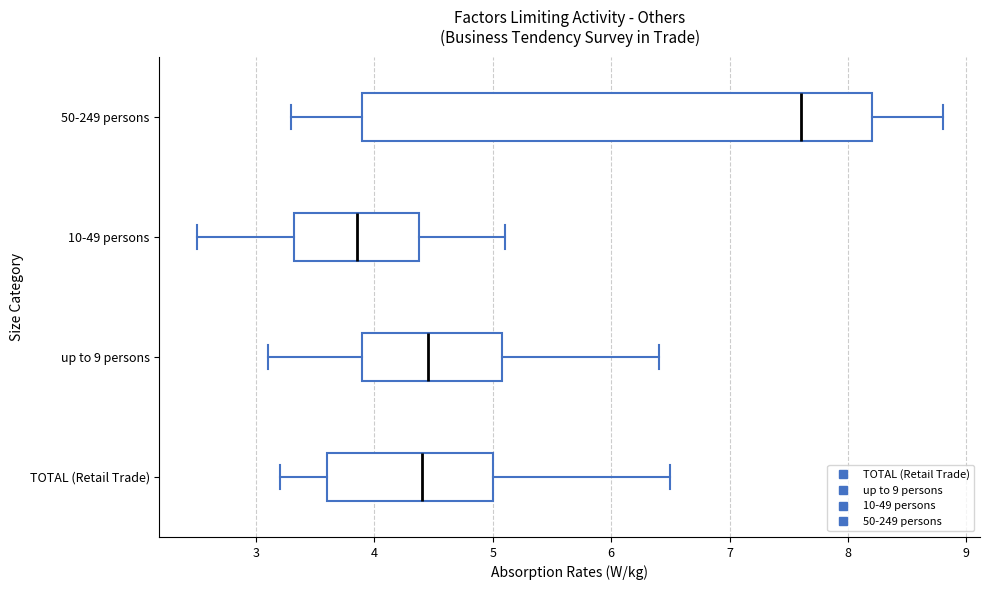

Reading bottom to top, transcribe this box plot: for each box, give where its median line is, the range the box spans, and where its two whiskers end, as read against the x-axis. The values are not printed on the chart, so give them approximately, as read against the axis.

TOTAL (Retail Trade): median 4.4, box 3.6 to 5.0, whiskers 3.2 to 6.5
up to 9 persons: median 4.5, box 3.9 to 5.1, whiskers 3.1 to 6.4
10-49 persons: median 3.9, box 3.3 to 4.4, whiskers 2.5 to 5.1
50-249 persons: median 7.6, box 3.9 to 8.2, whiskers 3.3 to 8.8